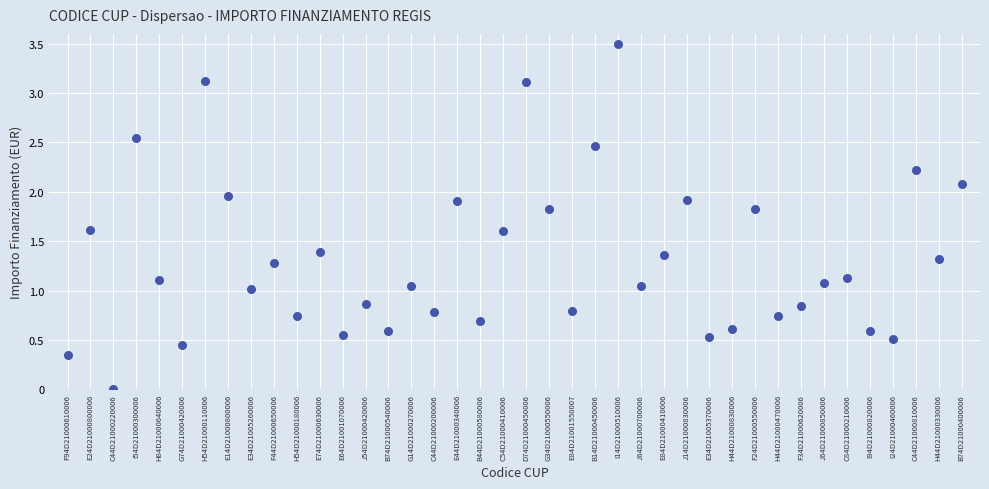

What is the range of Y values (max minus min)?

3.5